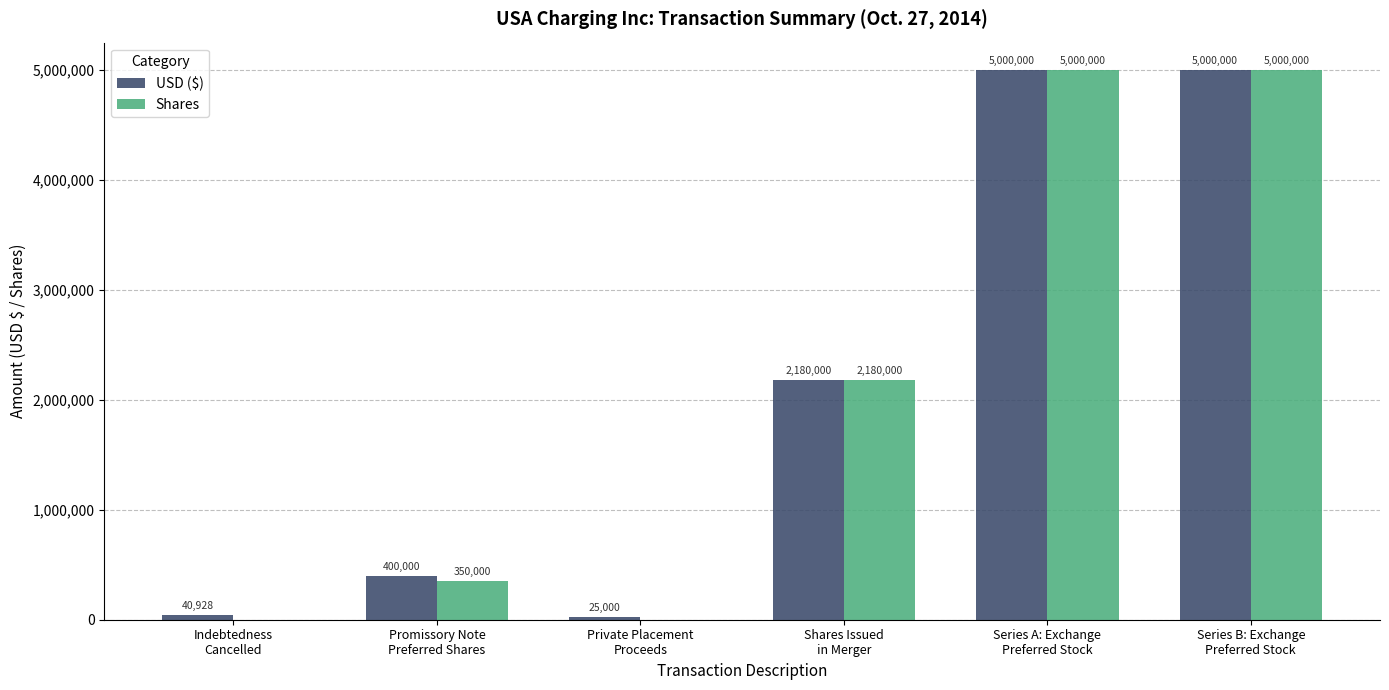

Which series has the largest total across all categories?

USD ($)